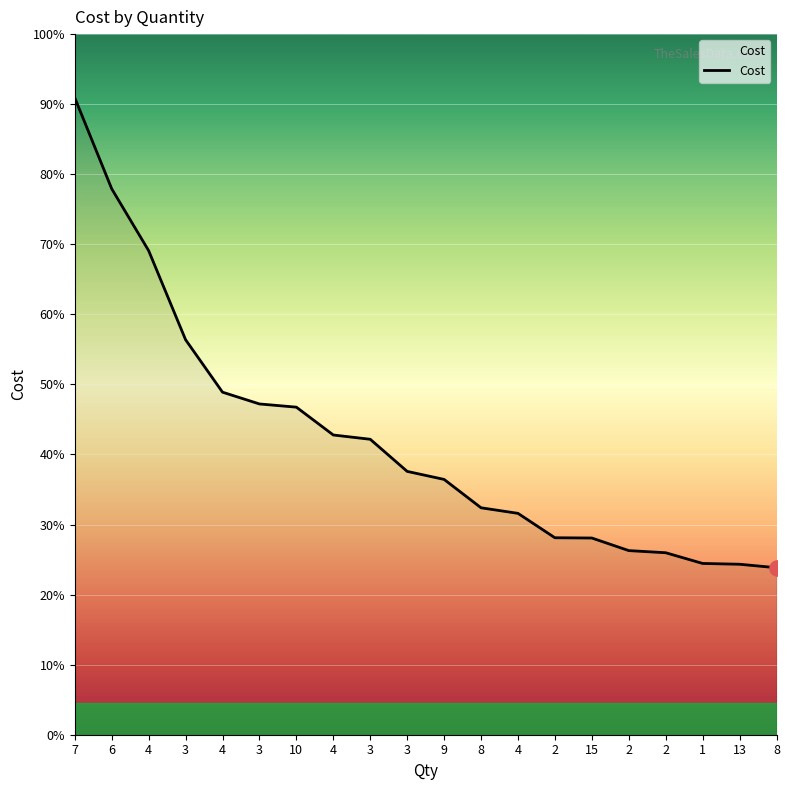

Is this an area chart (filled region under the line)?

Yes